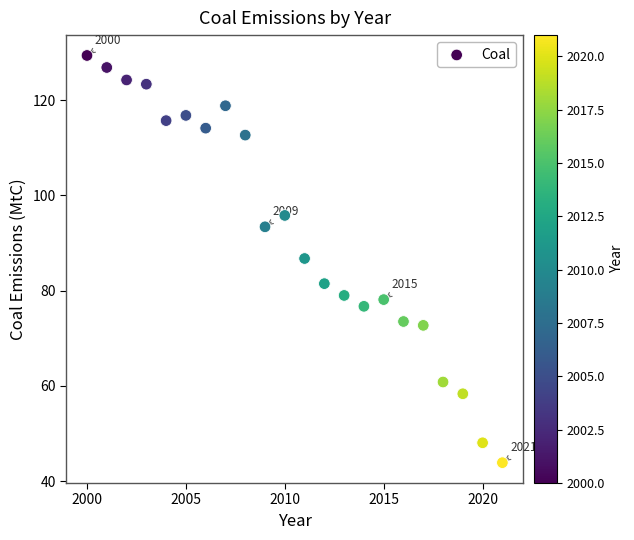

What is the range of X values (max minus min)?

21.0